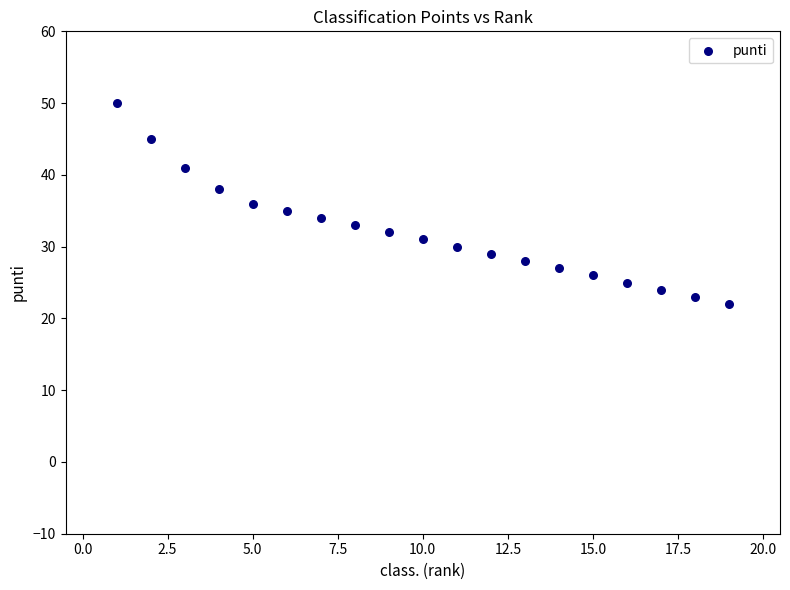

What is the range of Y values (max minus min)?

28